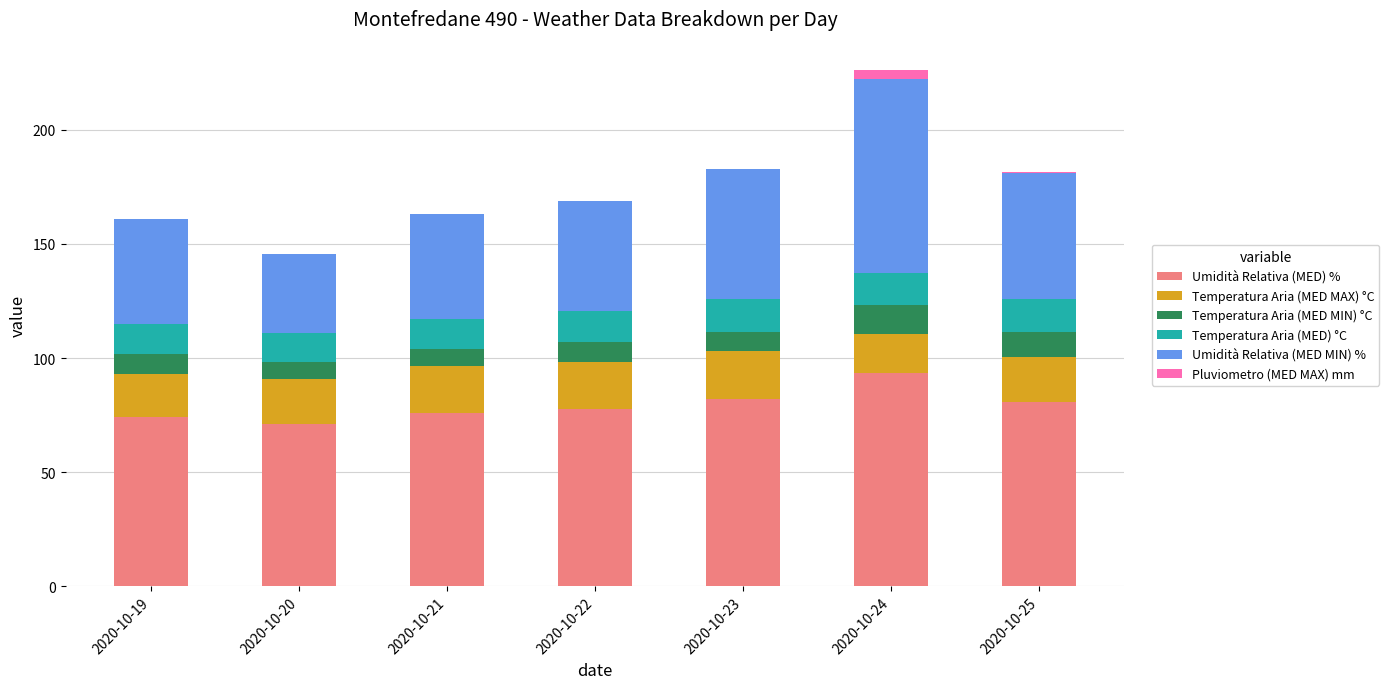

True or false: Umidità Relativa (MED) % has a value of 93.3 at 2020-10-24.

True